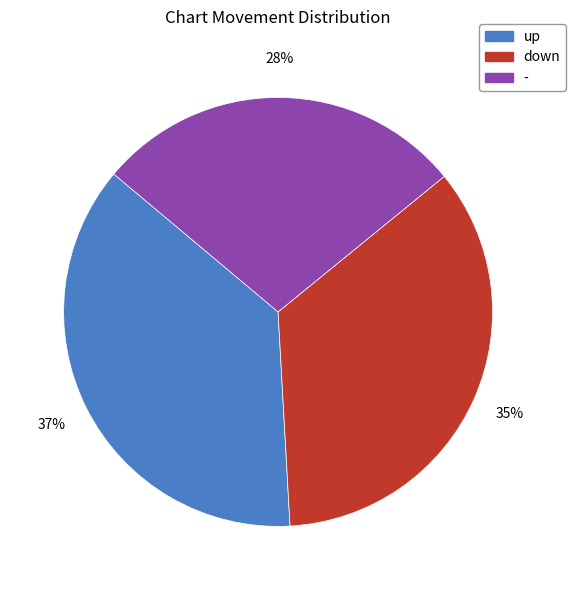

Between up and -, which is larger?

up